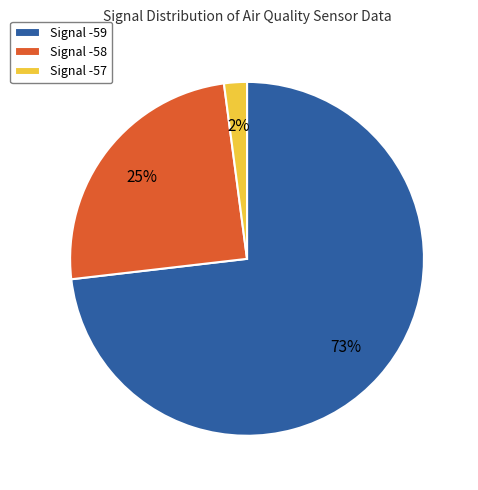

Do Signal -57 and Signal -58 together represent more than half of the pie?

No